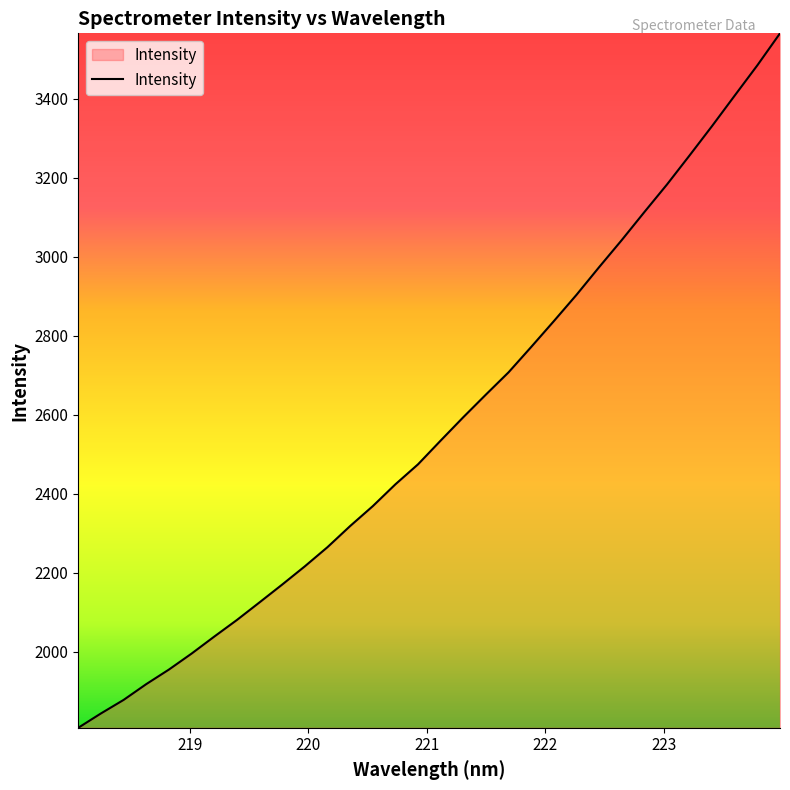

What is the greatest value displayed?

3566.3